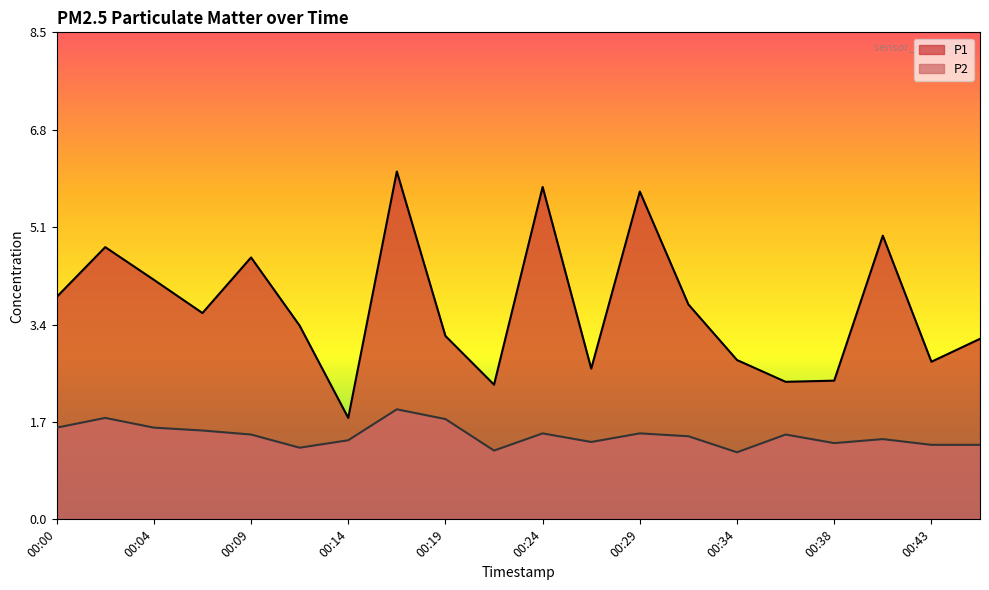

Reading left to right, transcribe all the data shown in this chart.

P1: 3.9	4.8	4.2	3.6	4.6	3.4	1.8	6.1	3.2	2.4	5.8	2.6	5.7	3.8	2.8	2.4	2.4	5.0	2.8	3.1
P2: 1.6	1.8	1.6	1.6	1.5	1.2	1.4	1.9	1.8	1.2	1.5	1.4	1.5	1.4	1.2	1.5	1.3	1.4	1.3	1.3